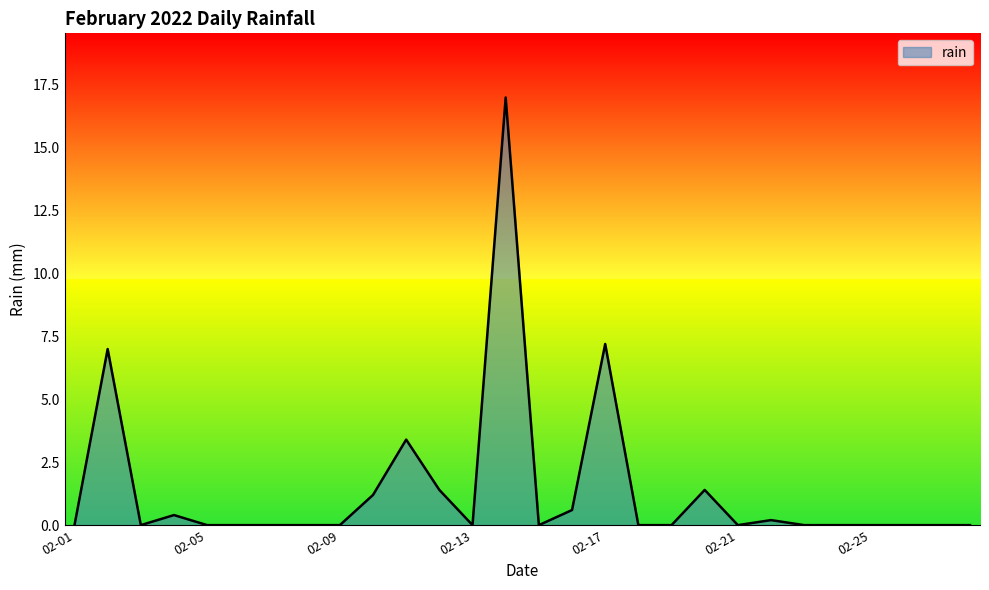

What is the maximum value shown in the chart?

17.0